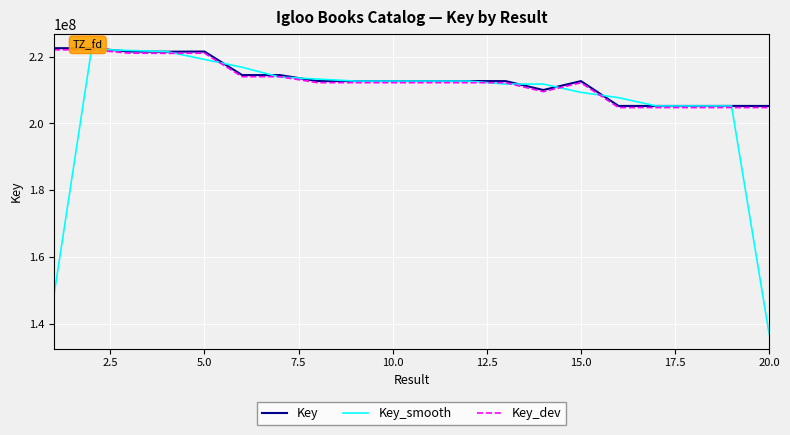

What is the maximum value for Key_dev?

222009458.9